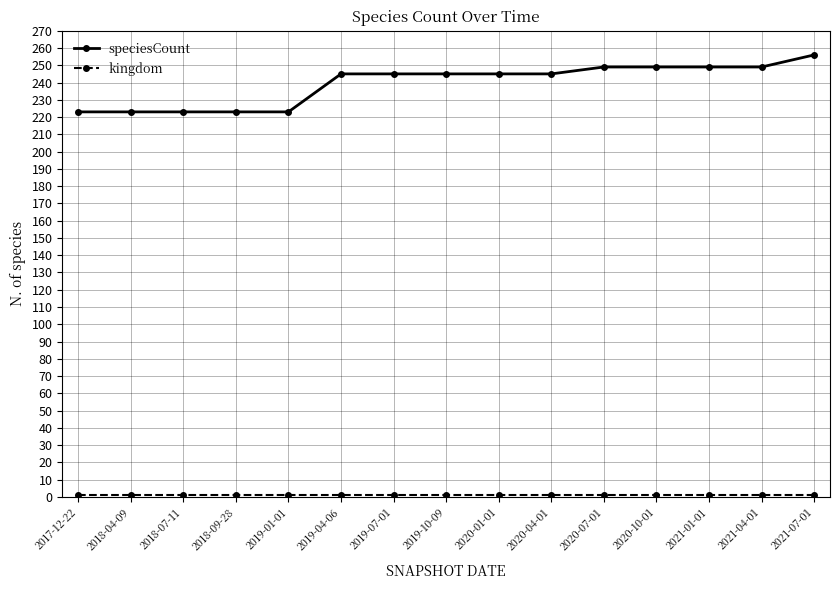

What is the label of the 14th point from the right?

2018-04-09